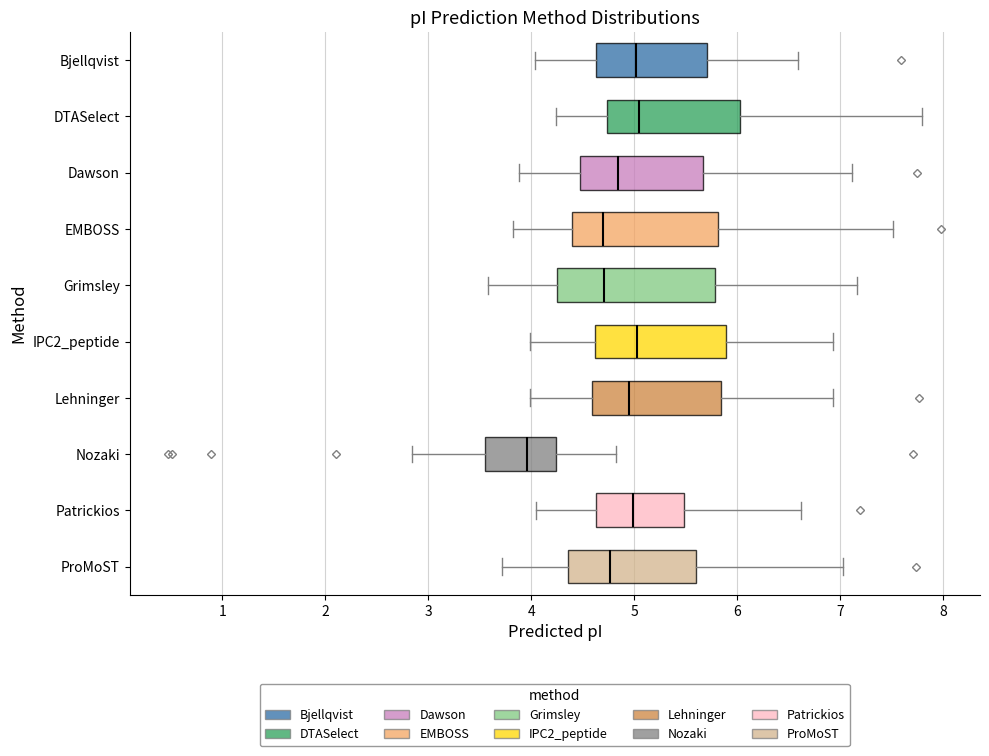

Reading bottom to top, read every box against the x-axis: the position of its median line, the range the box covers, and the ends of its whiskers. The values are not printed on the chart, so give them approximately, as read against the axis.

ProMoST: median 4.8, box 4.4 to 5.6, whiskers 3.7 to 7.0
Patrickios: median 5.0, box 4.6 to 5.5, whiskers 4.1 to 6.6
Nozaki: median 4.0, box 3.6 to 4.2, whiskers 2.8 to 4.8
Lehninger: median 5.0, box 4.6 to 5.8, whiskers 4.0 to 6.9
IPC2_peptide: median 5.0, box 4.6 to 5.9, whiskers 4.0 to 6.9
Grimsley: median 4.7, box 4.3 to 5.8, whiskers 3.6 to 7.2
EMBOSS: median 4.7, box 4.4 to 5.8, whiskers 3.8 to 7.5
Dawson: median 4.8, box 4.5 to 5.7, whiskers 3.9 to 7.1
DTASelect: median 5.0, box 4.7 to 6.0, whiskers 4.2 to 7.8
Bjellqvist: median 5.0, box 4.6 to 5.7, whiskers 4.0 to 6.6